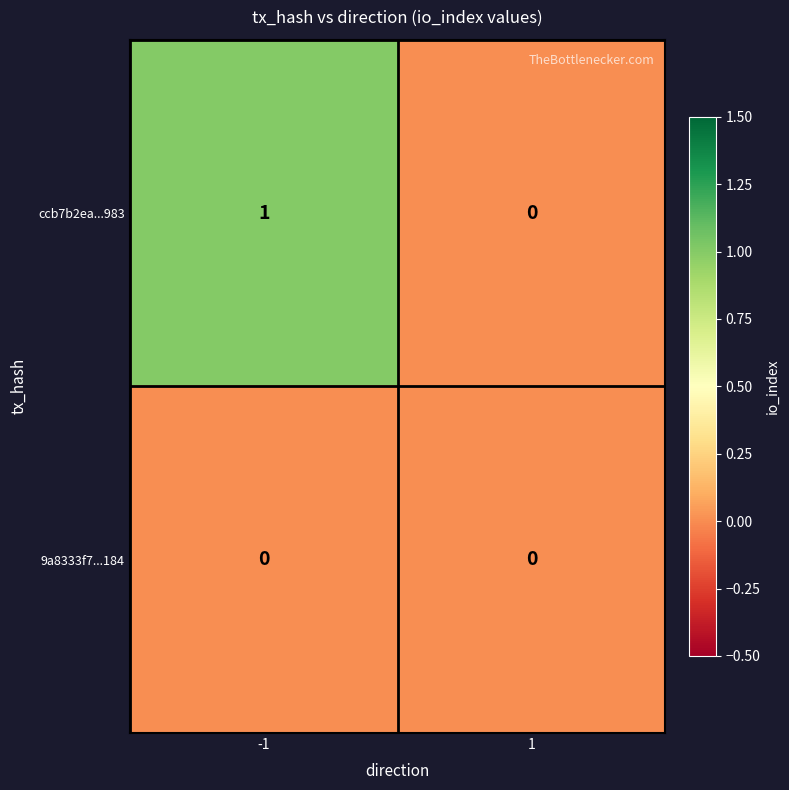

The ccb7b2ea...983 series shows 2 at -1. True or false?

False